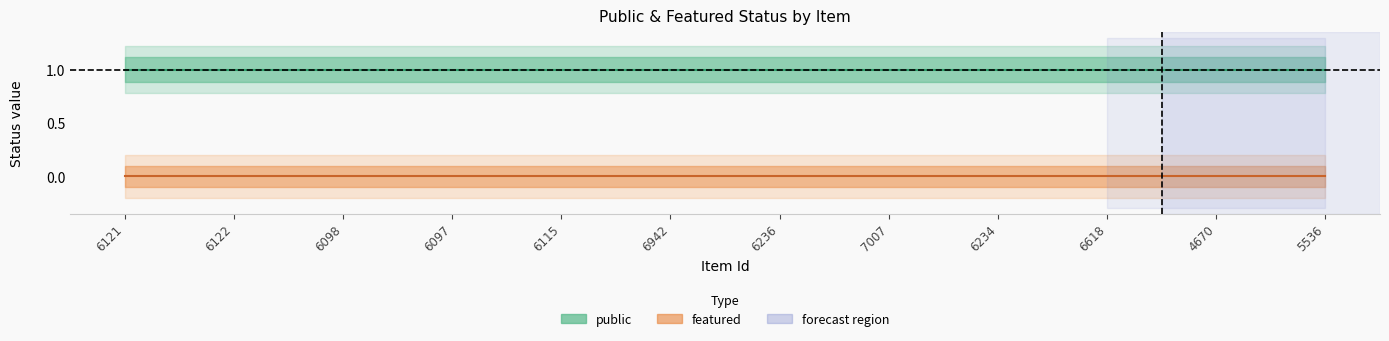

At which category is the sum across all series the highest?

6121